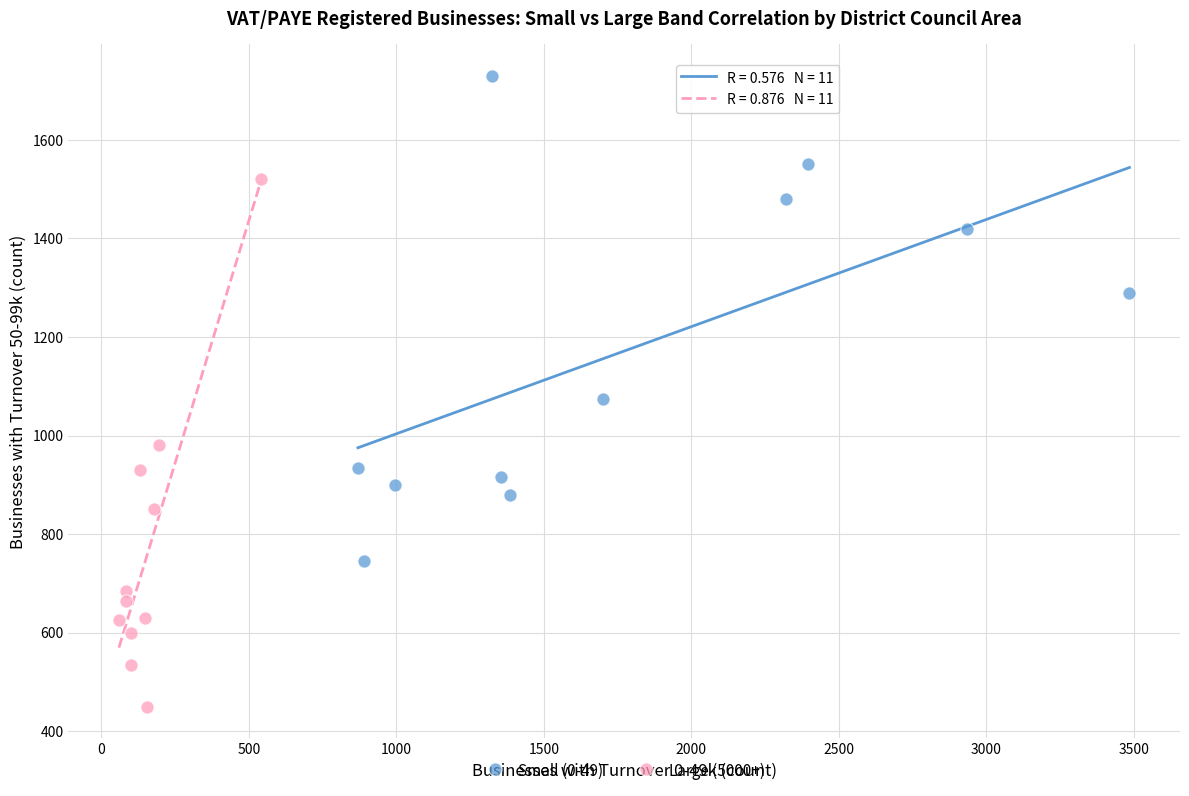

Which series reaches the minimum Y coordinate?

Large (5000+)